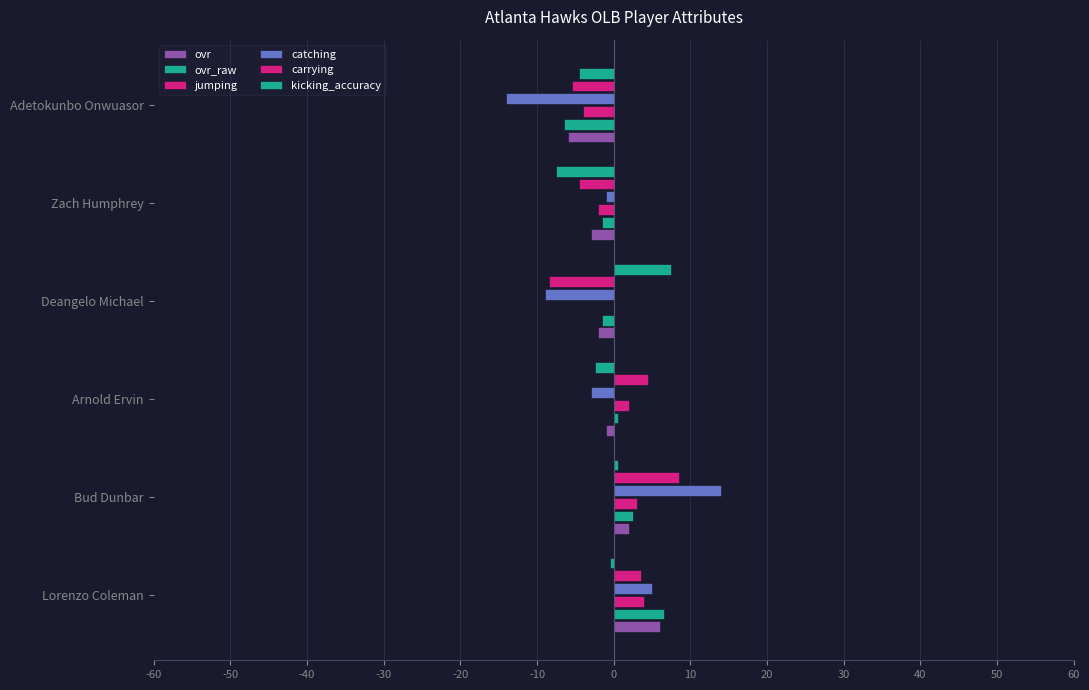

Reading right to left, extract all data points from this chart.

ovr: -6.0	-3.0	-2.0	-1.0	2.0	6.0
ovr_raw: -6.5	-1.5	-1.5	0.5	2.5	6.5
jumping: -4.0	-2.0	0.0	2.0	3.0	4.0
catching: -14.0	-1.0	-9.0	-3.0	14.0	5.0
carrying: -5.5	-4.5	-8.5	4.5	8.5	3.5
kicking_accuracy: -4.5	-7.5	7.5	-2.5	0.5	-0.5